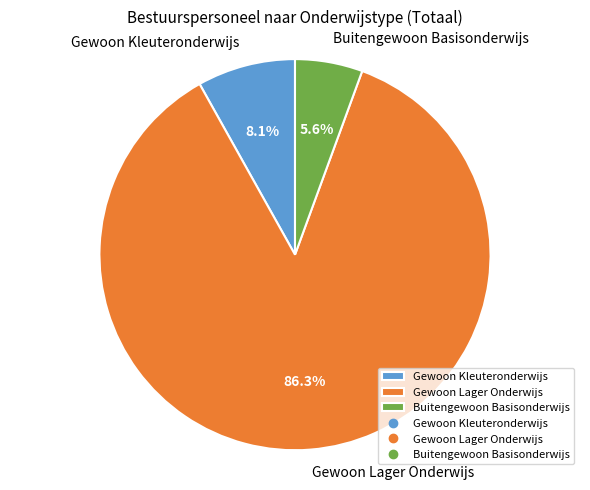

How many segments does this pie chart have?

3